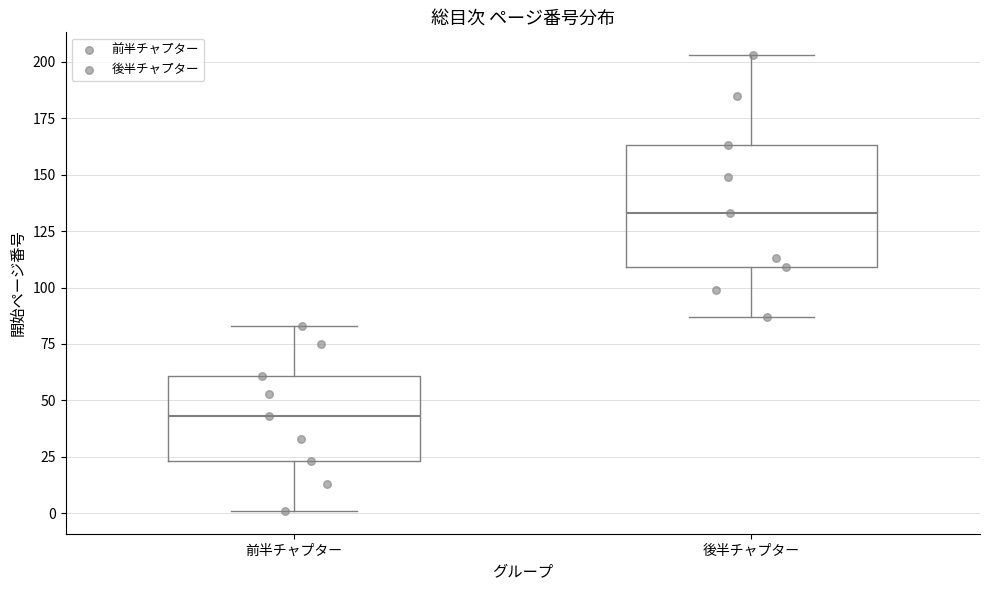

Where does the upper whisker of the box for 前半チャプター end on the y-axis? The values are not printed on the chart, so give them approximately, as read against the axis.

85